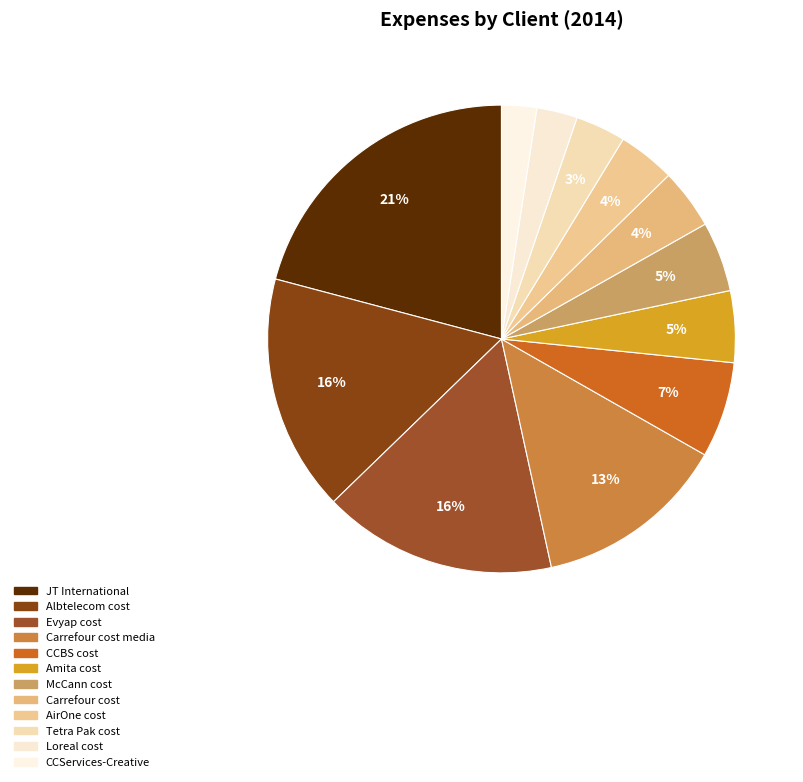

How many segments does this pie chart have?

12